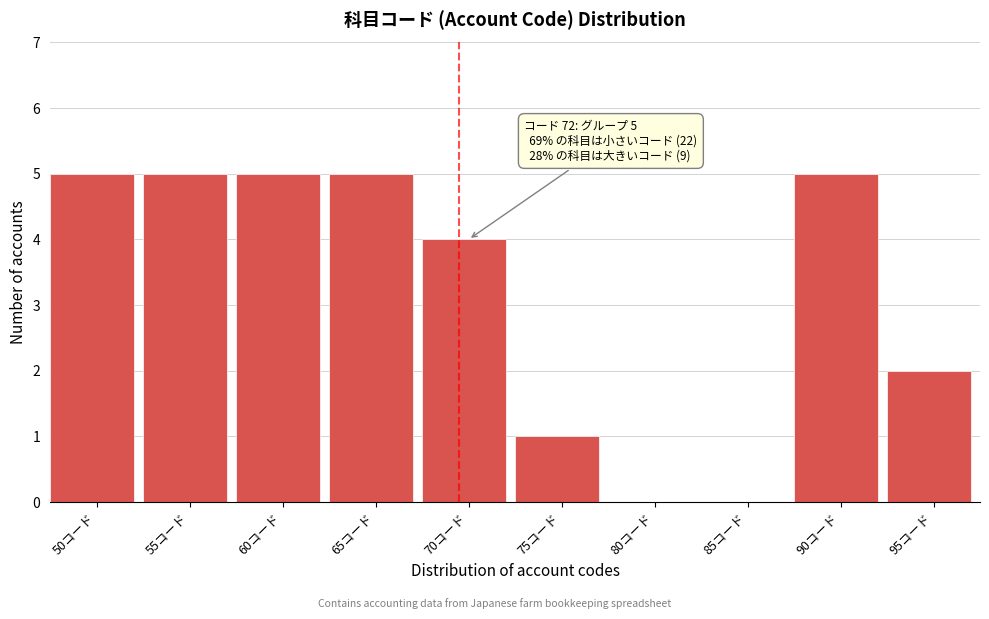

Reading left to right, extract all data points from this chart.

50コード=5	55コード=5	60コード=5	65コード=5	70コード=4	75コード=1	80コード=0	85コード=0	90コード=5	95コード=2